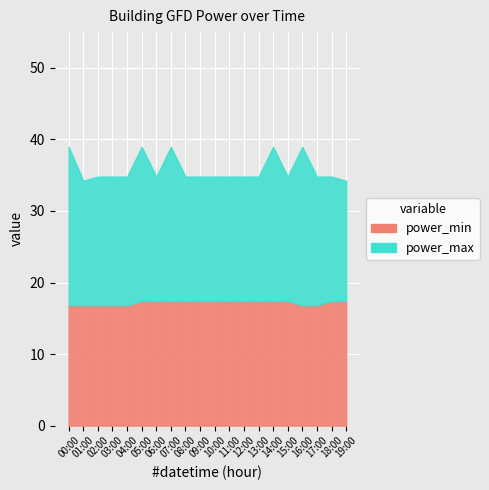

What is the sum of the power_max values at 02:00 and 04:00?

69.6